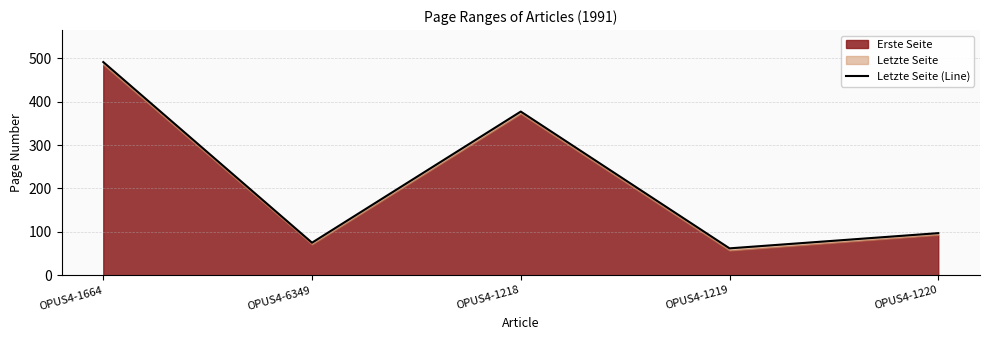

What is the minimum value shown in the chart?

62